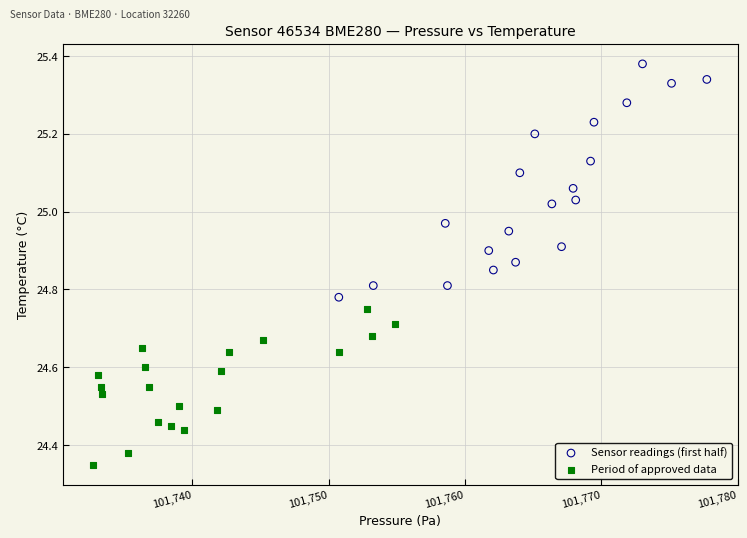

Which series contains the lowest Y value?

Period of approved data